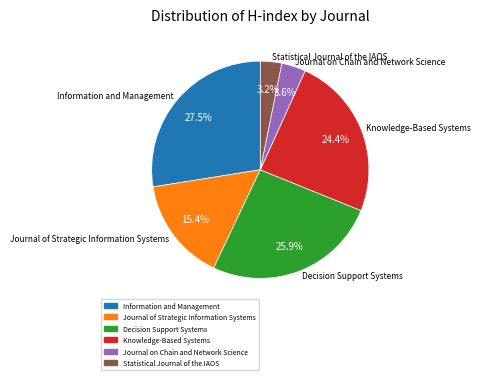

Count the number of slices in the pie.

6